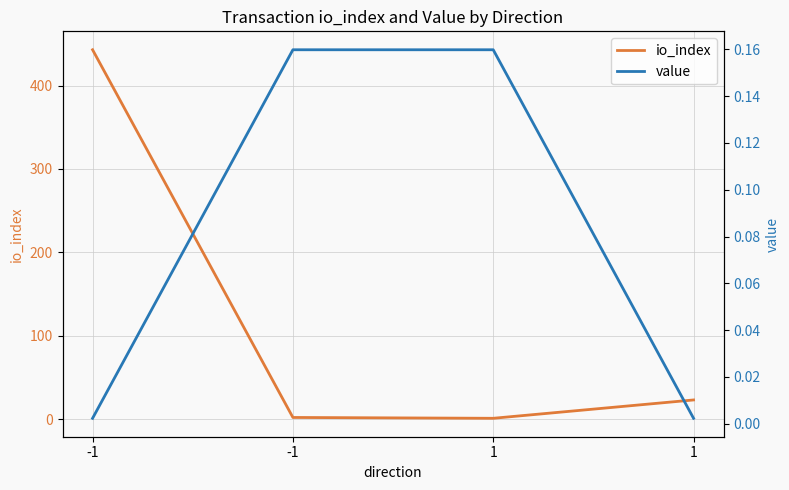

Which series changed the most between -1 and 1?

io_index